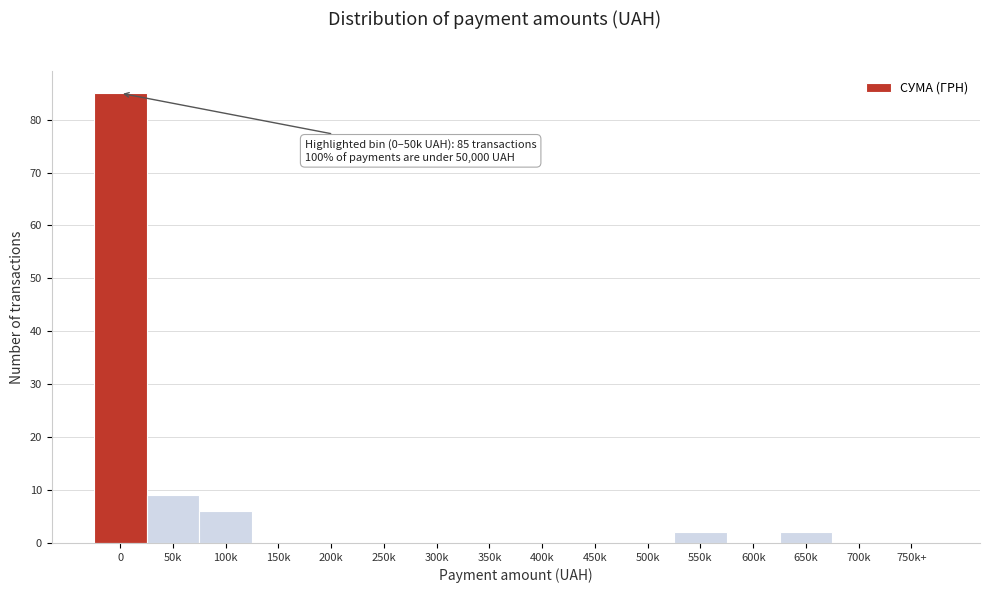

Reading right to left, transcribe all the data shown in this chart.

750k+=0	700k=0	650k=2	600k=0	550k=2	500k=0	450k=0	400k=0	350k=0	300k=0	250k=0	200k=0	150k=0	100k=6	50k=9	0=85